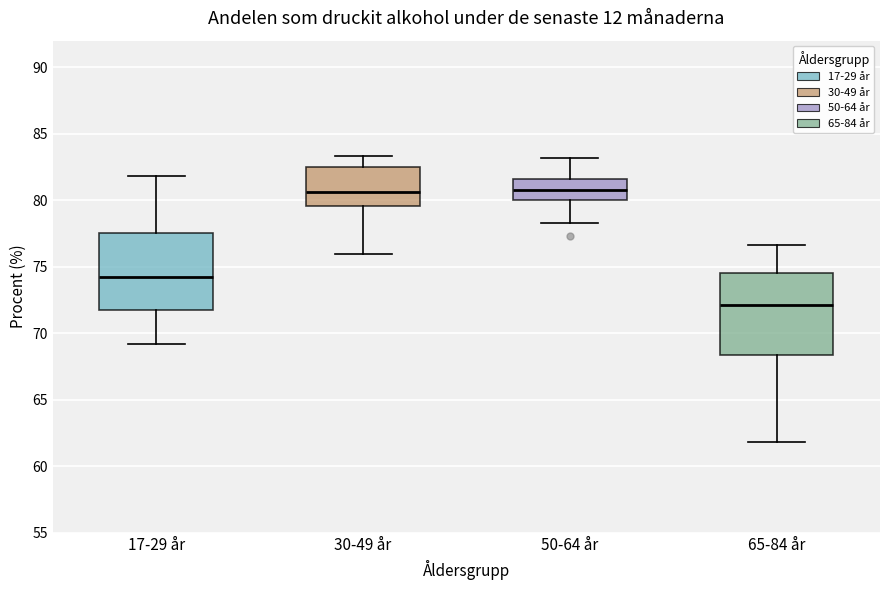

Where does the median line of the box for 65-84 år sit on the y-axis? The values are not printed on the chart, so give them approximately, as read against the axis.

72.0